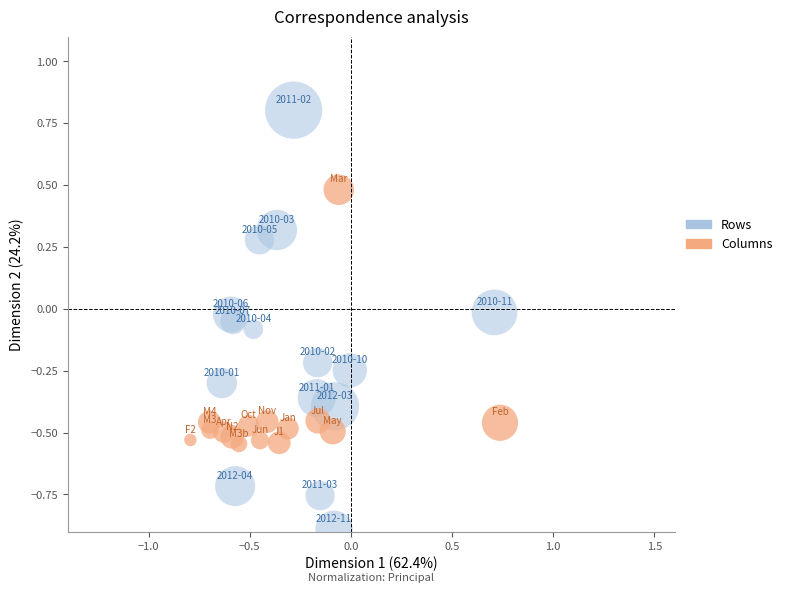

Which series reaches the maximum Y coordinate?

Rows